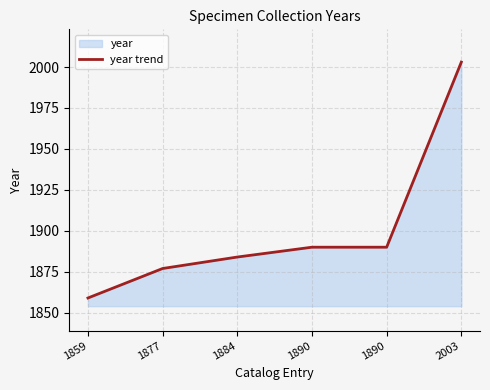

What is the value of the 4th point from the left?

1890